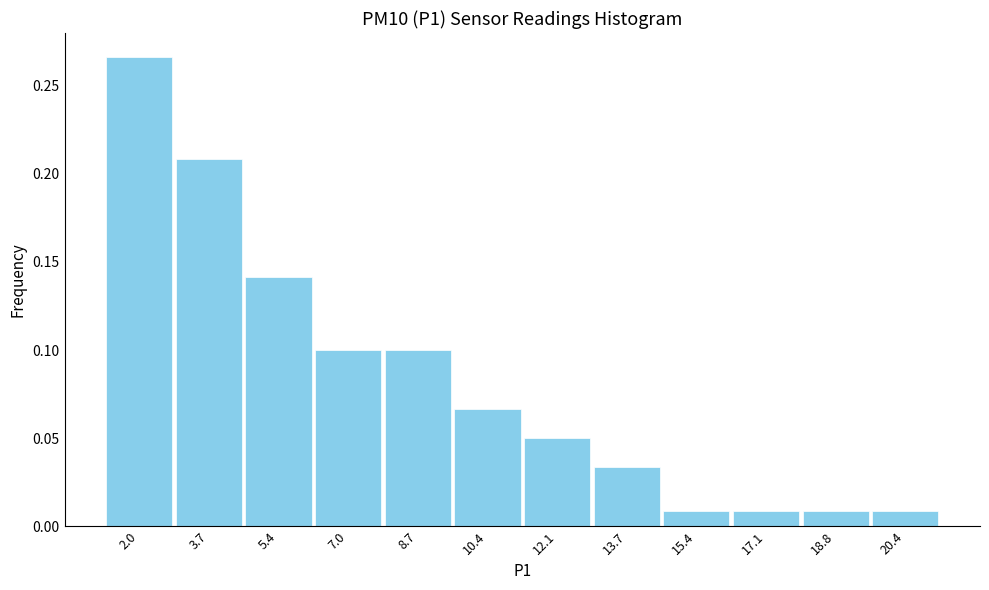

At which category does the chart reach its peak across all series?

2.0